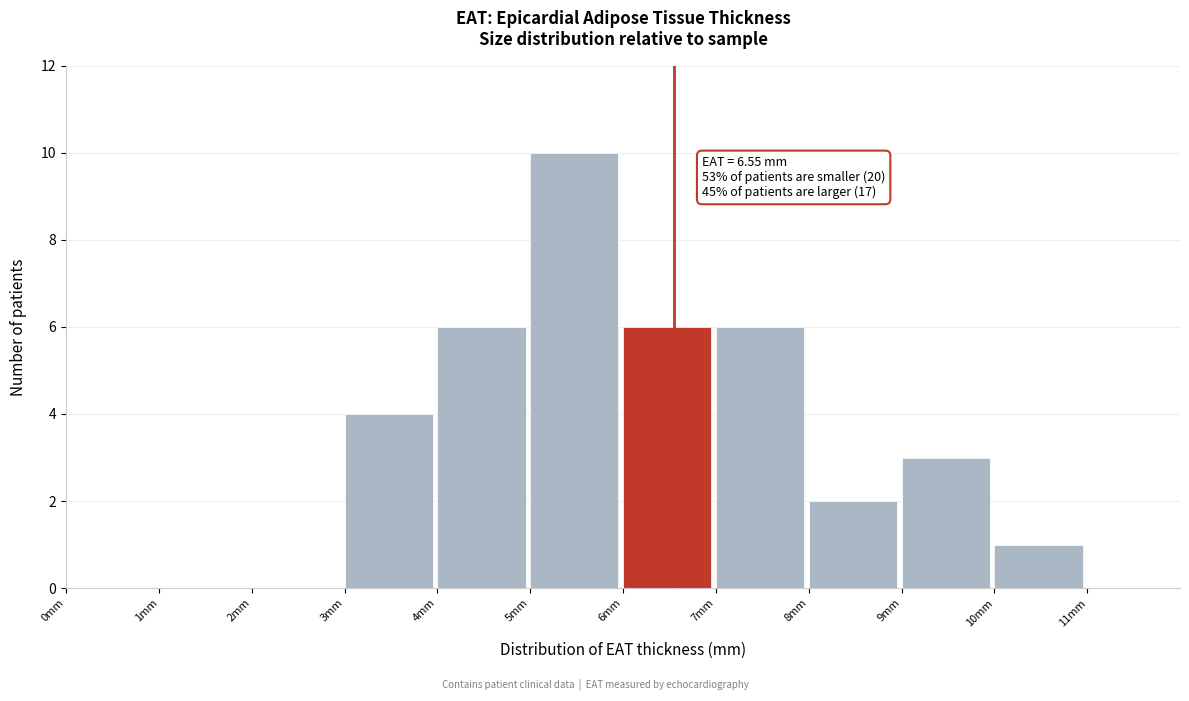

Over which range of the x-axis is the bar tallest?

5 to 6